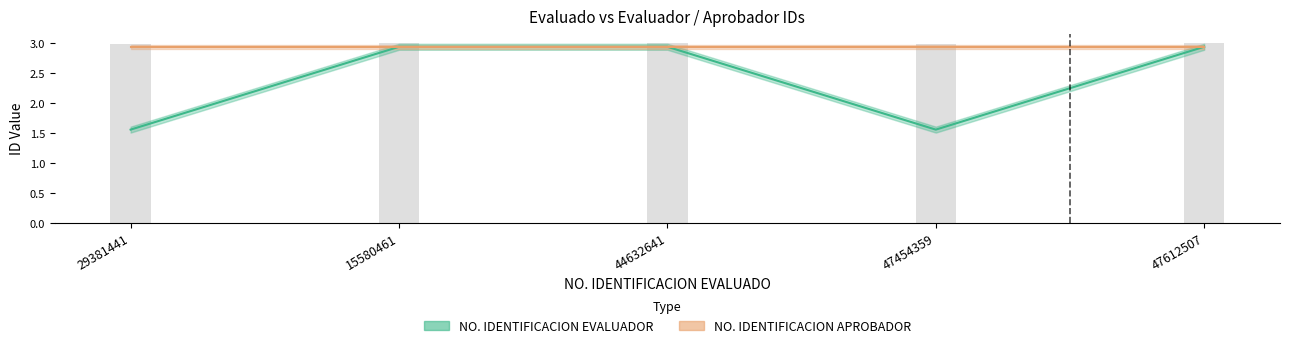

Reading left to right, transcribe all the data shown in this chart.

1.6	2.9	2.9	1.6	2.9